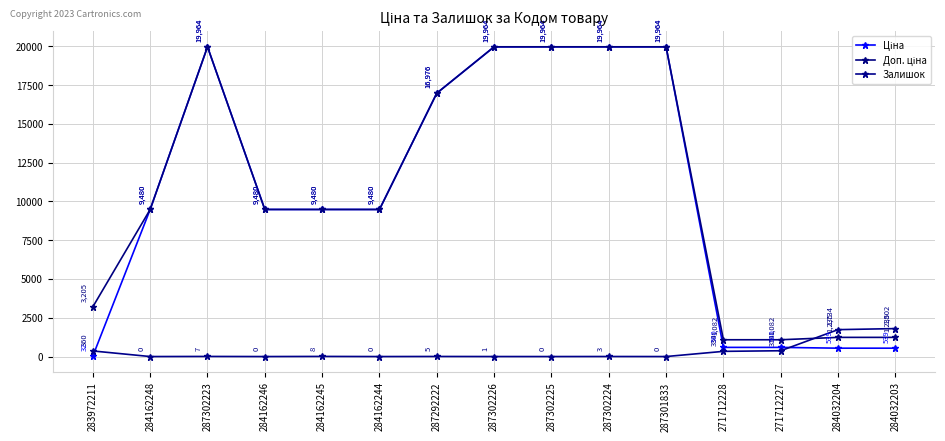

How many series are shown in this chart?

3